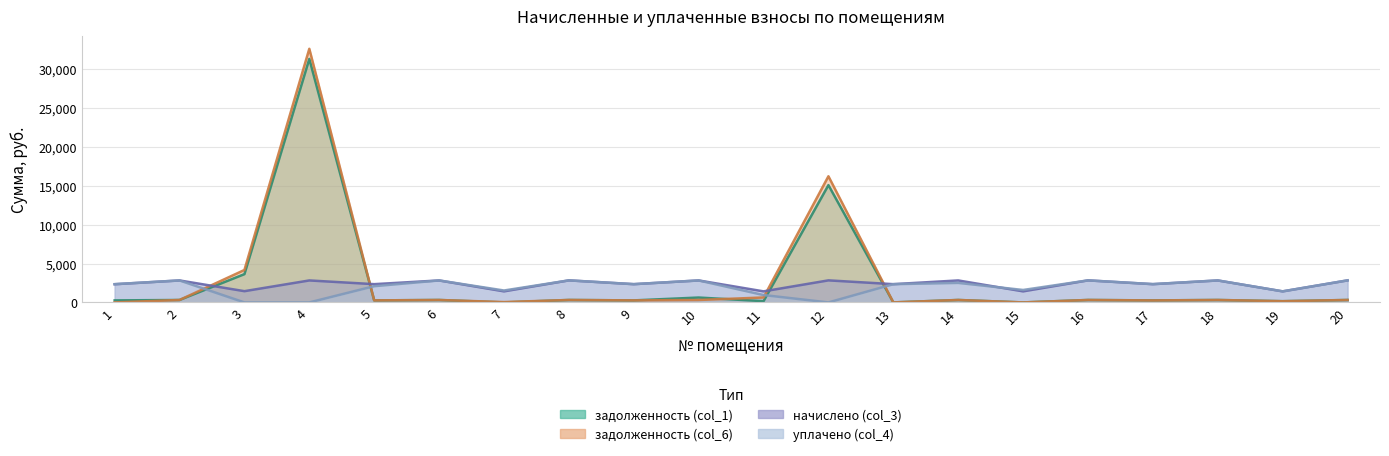

What is the difference between the highest and lowest values at 20?

2518.6